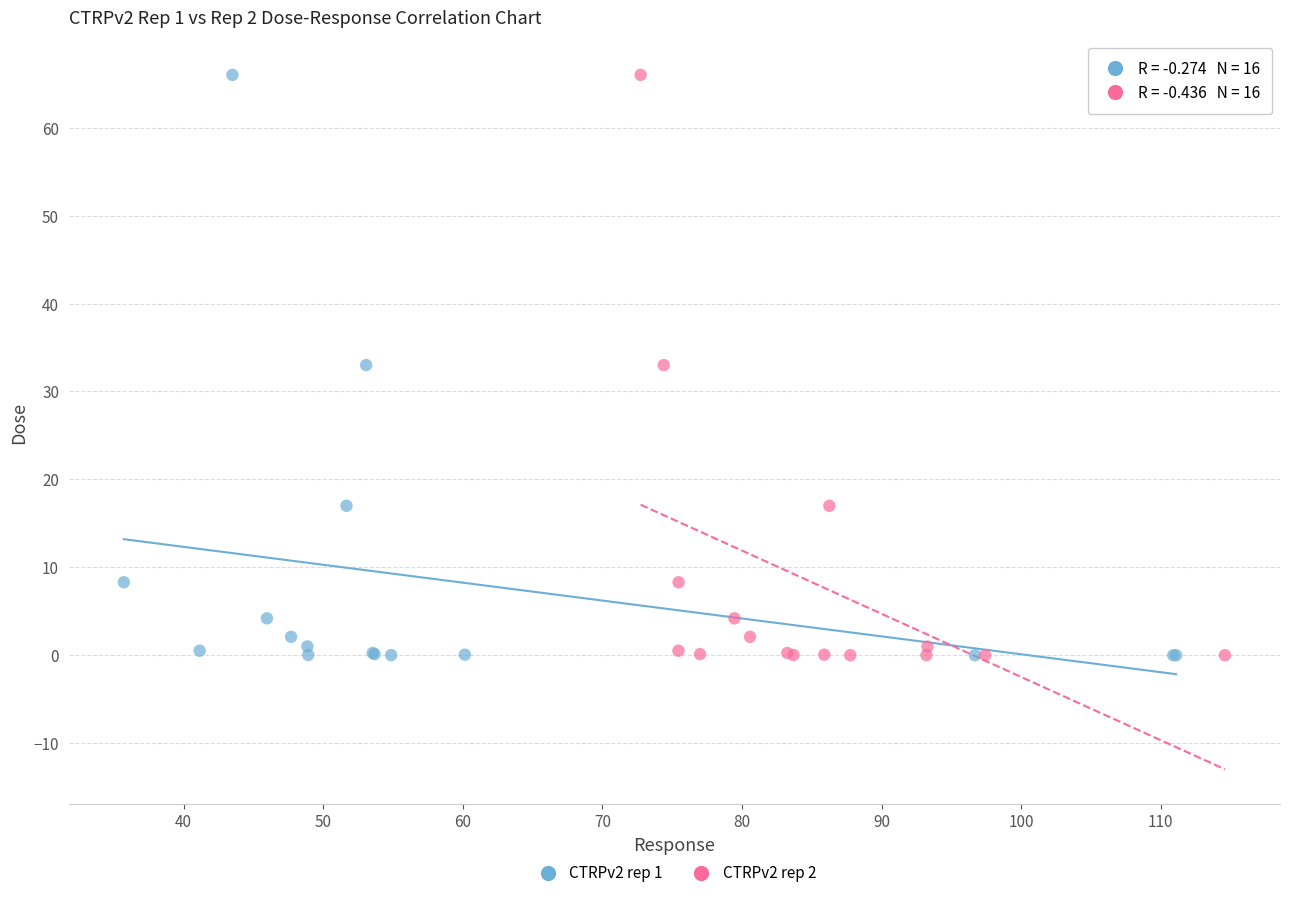

What are all the series names shown in the legend?

CTRPv2 rep 1, CTRPv2 rep 2